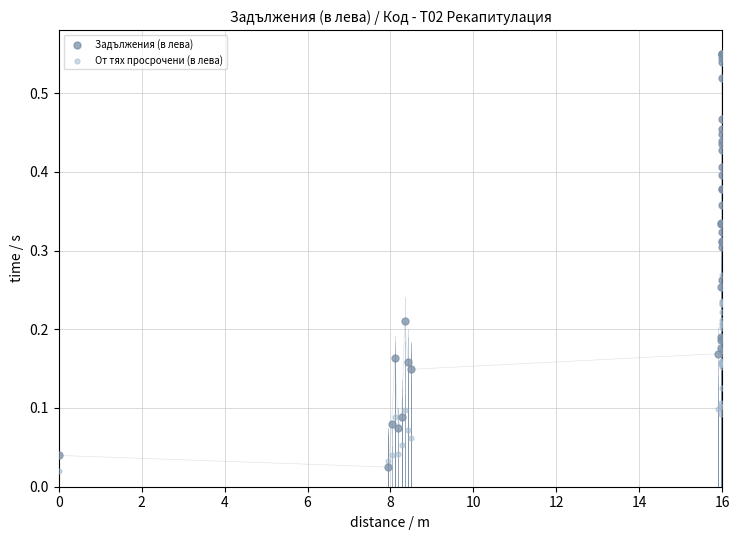

What is the X range (max minus min) for the scatter plot?

16.0